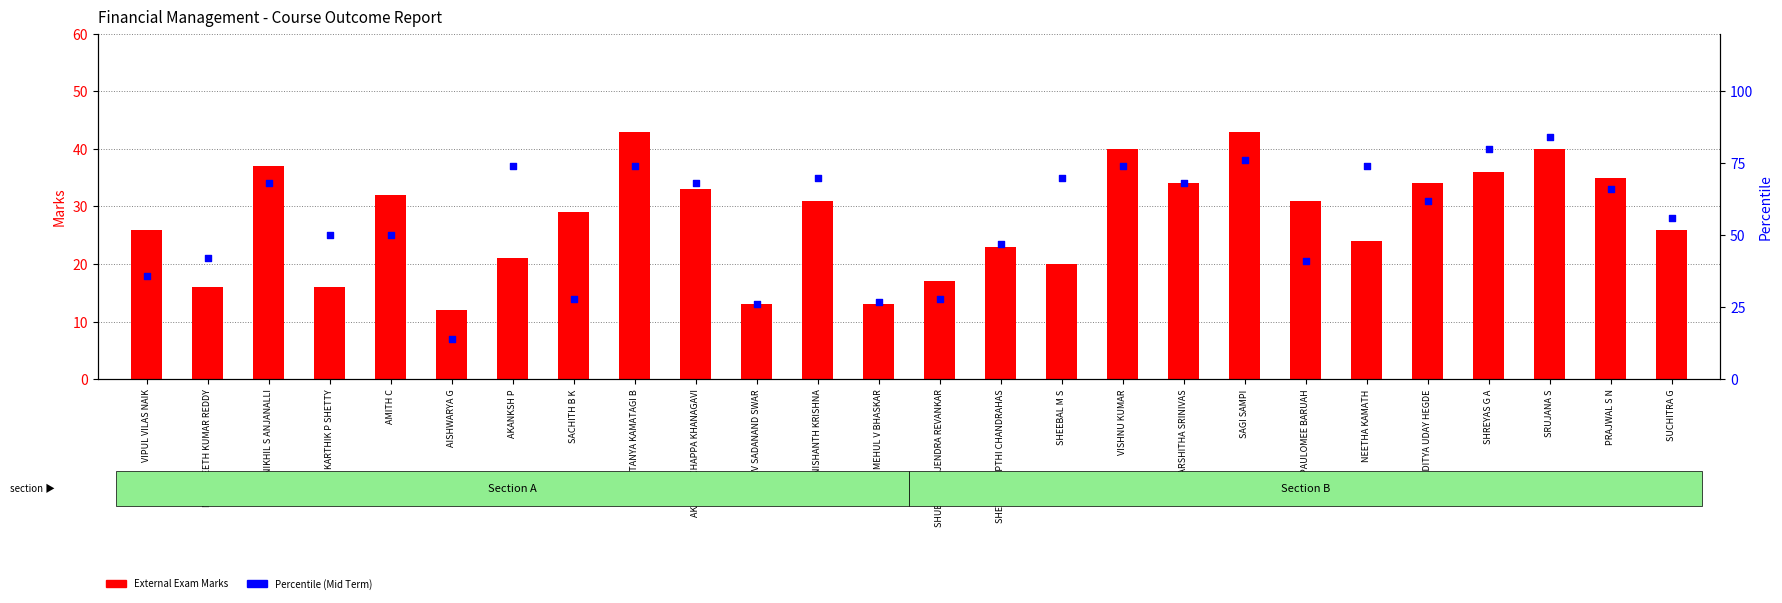

At which category is the sum across all series the highest?

SRUJANA S